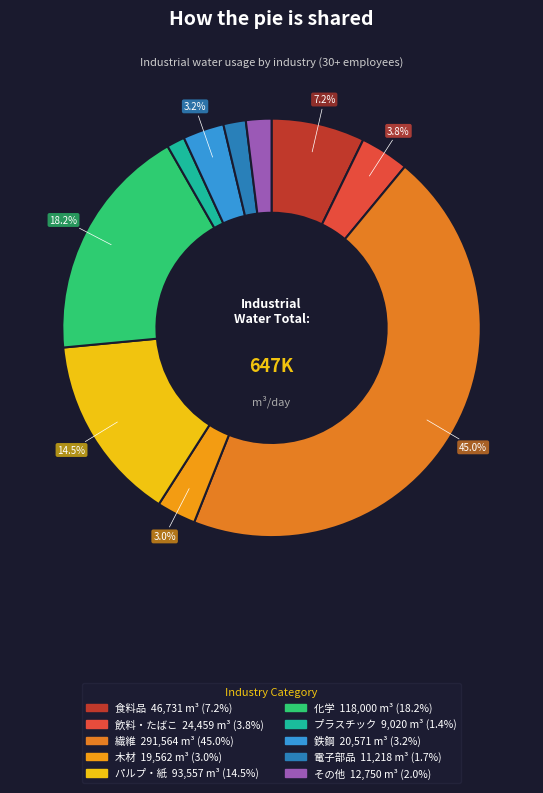

Which slice is the largest?

繊維